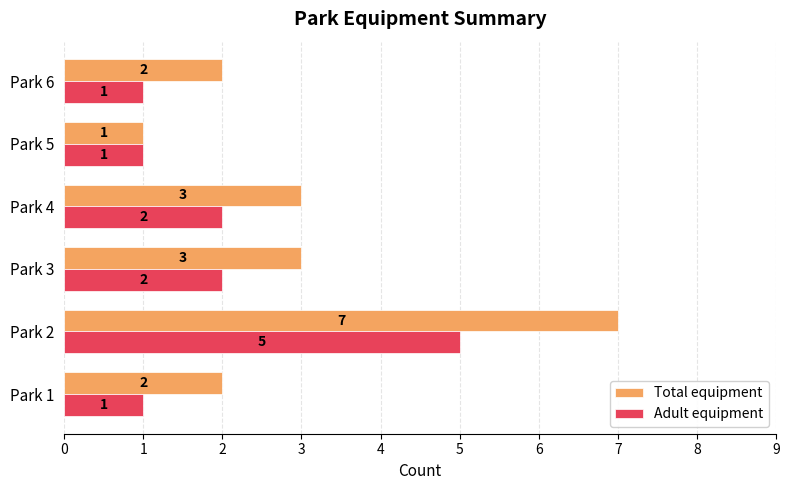

Which series has the largest range (max minus min)?

Total equipment